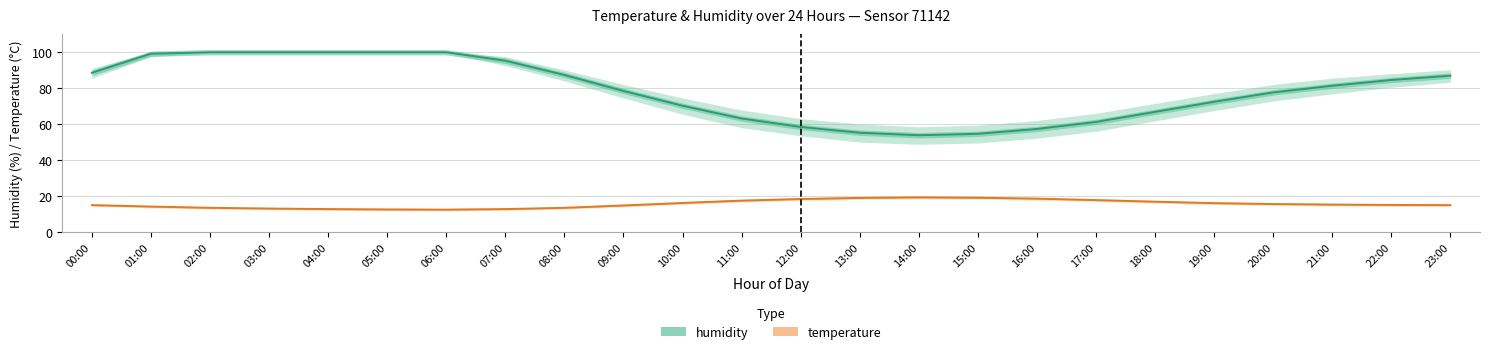

How many values in the humidity series exceed 81?

12